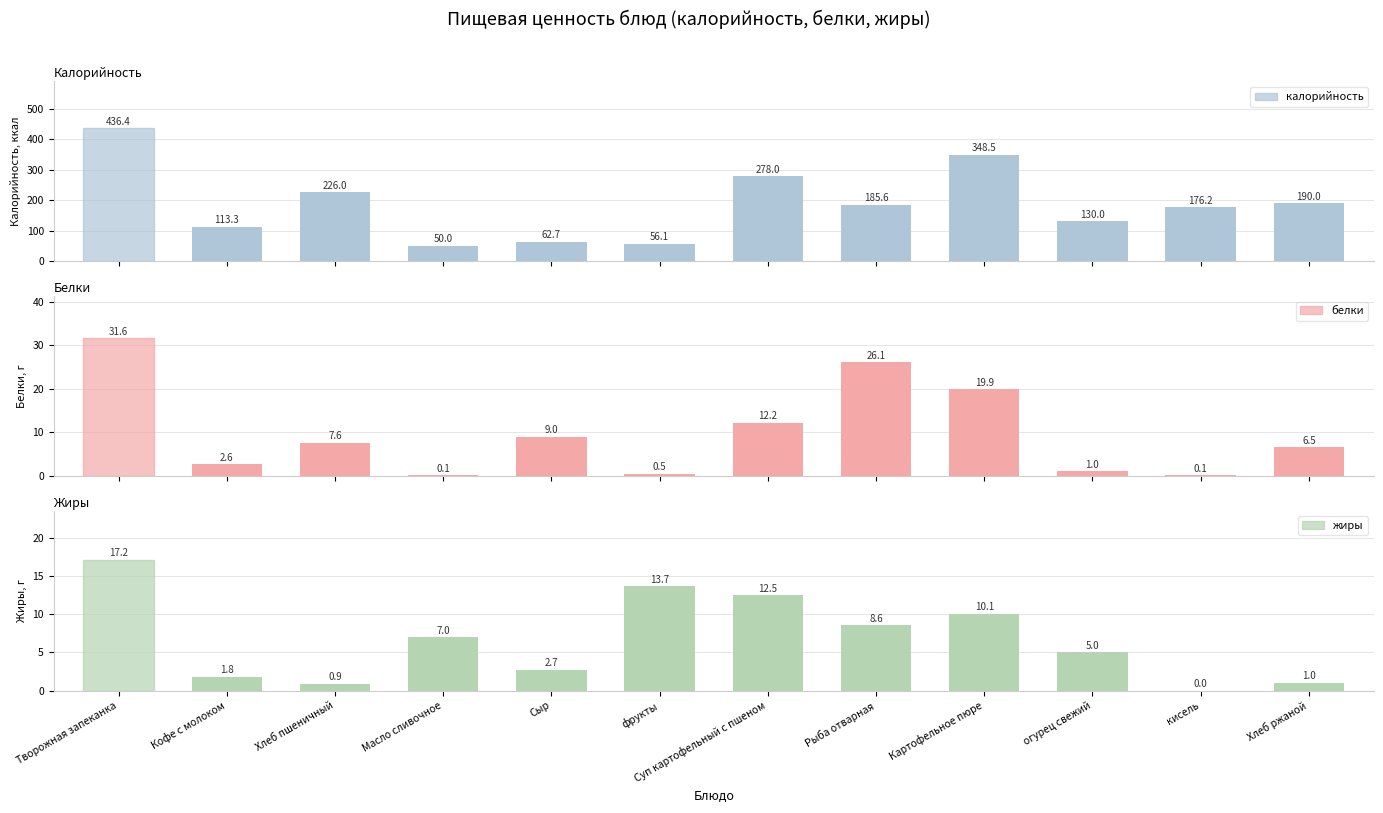

What is the sum of the жиры values at кисель and Кофе с молоком?

1.8